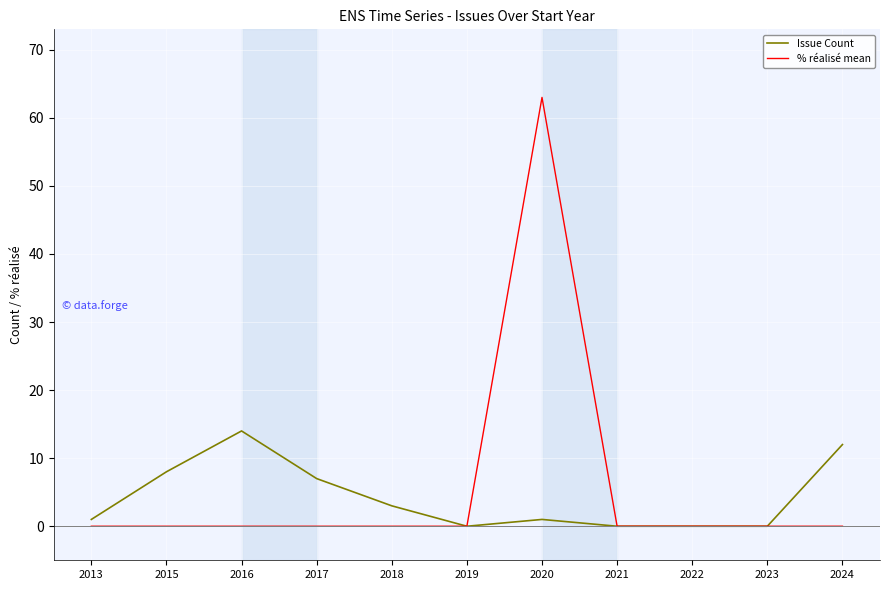

The value of % réalisé mean at 2021 is 39. True or false?

False